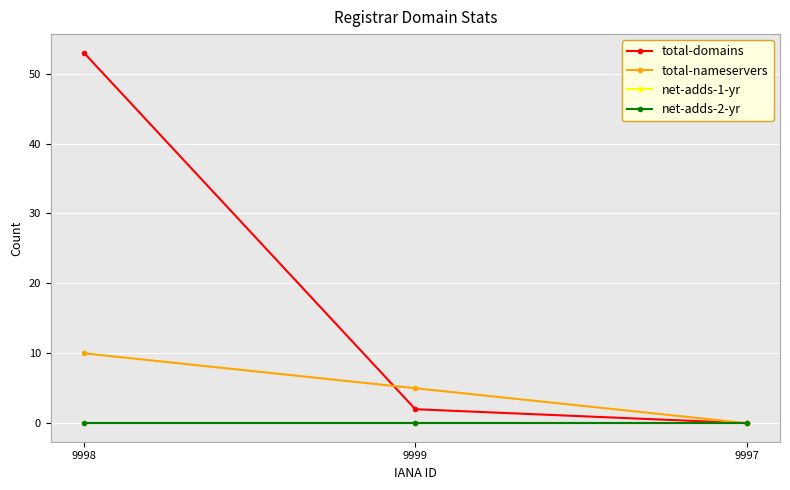

How many lines are shown in the chart?

4